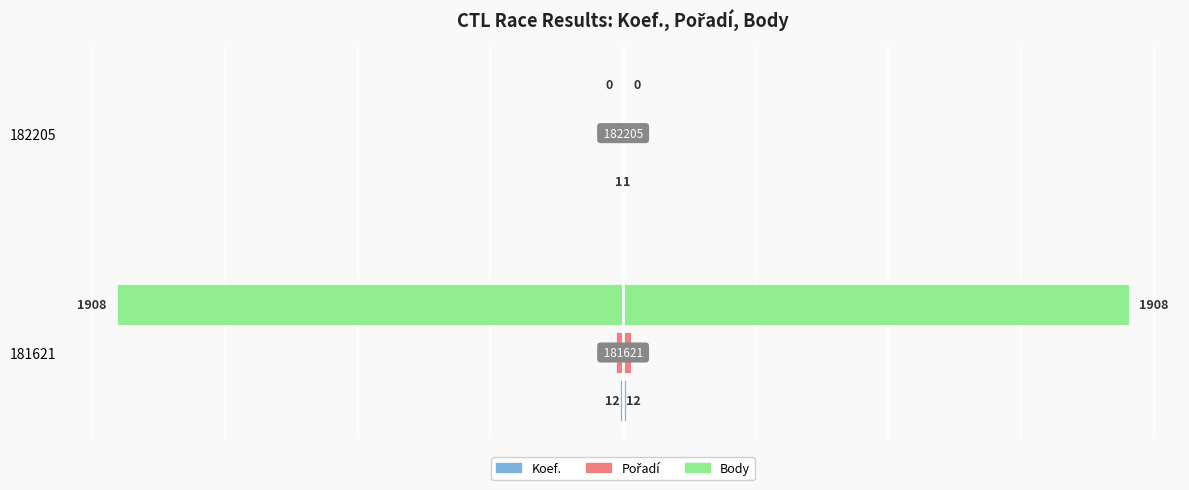

What is the value of the Koef. bar at the 1st from the left?

12